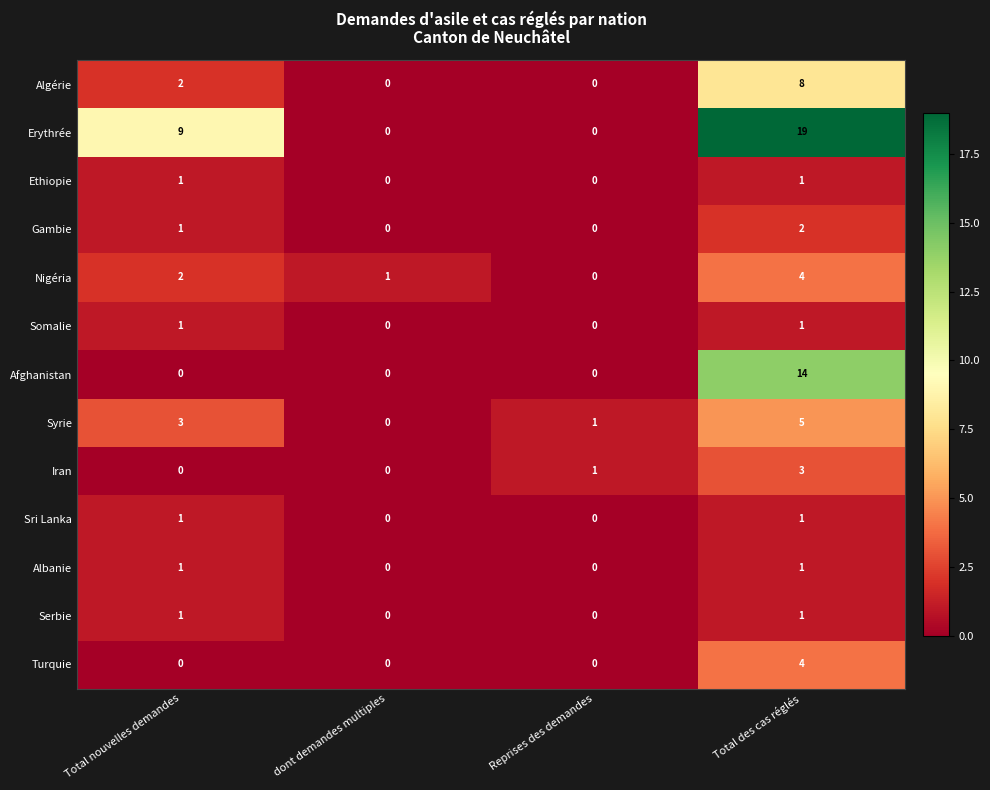

Which series changed the most between Total nouvelles demandes and Reprises des demandes?

Erythrée